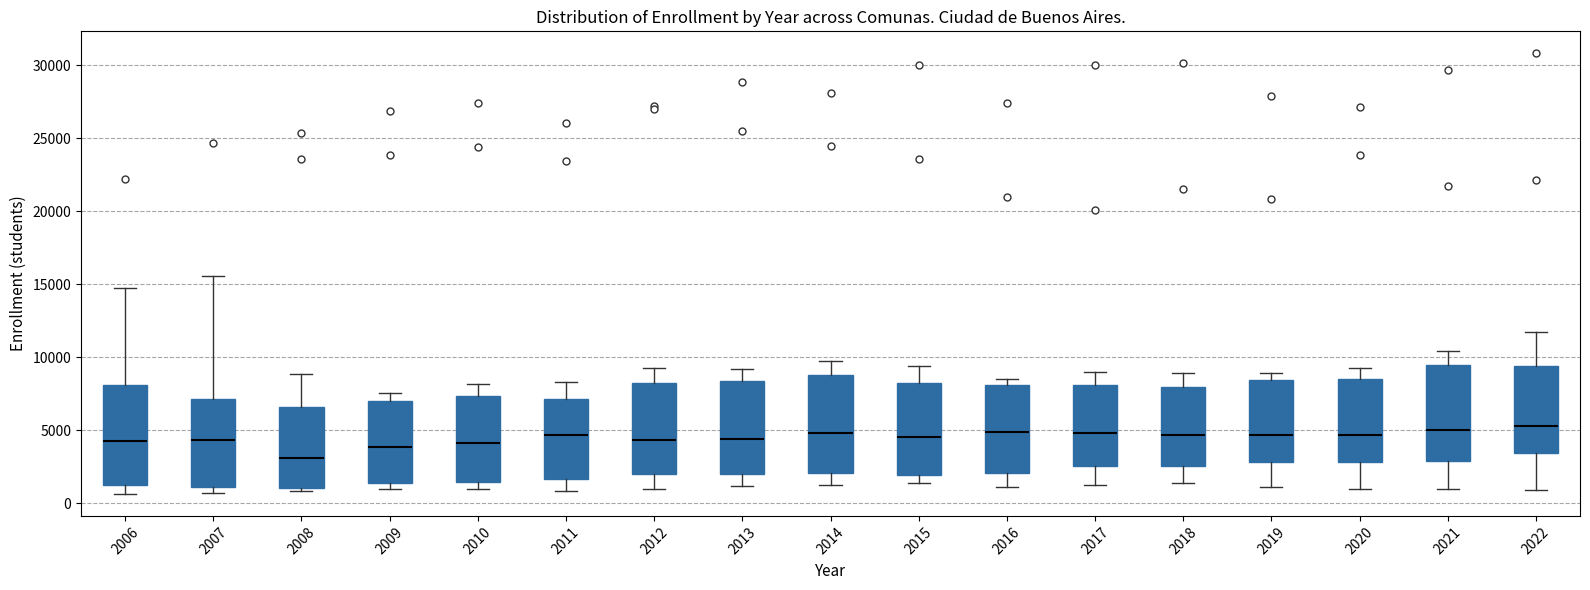

Reading left to right, read every box against the y-axis: the position of its median line, the range the box covers, and the ends of its whiskers. The values are not printed on the chart, so give them approximately, as read against the axis.

2006: median 4500, box 1500 to 8000, whiskers 500 to 15000
2007: median 4500, box 1000 to 7000, whiskers 500 to 15500
2008: median 3000, box 1000 to 6500, whiskers 1000 (just below the box's lower edge) to 9000
2009: median 4000, box 1500 to 7000, whiskers 1000 to 7500
2010: median 4000, box 1500 to 7500, whiskers 1000 to 8000
2011: median 4500, box 1500 to 7000, whiskers 1000 to 8500
2012: median 4500, box 2000 to 8500, whiskers 1000 to 9000
2013: median 4500, box 2000 to 8500, whiskers 1000 to 9000
2014: median 5000, box 2000 to 9000, whiskers 1000 to 10000
2015: median 4500, box 2000 to 8000, whiskers 1500 to 9500
2016: median 5000, box 2000 to 8000, whiskers 1000 to 8500
2017: median 5000, box 2500 to 8000, whiskers 1500 to 9000
2018: median 4500, box 2500 to 8000, whiskers 1500 to 9000
2019: median 4500, box 3000 to 8500, whiskers 1000 to 9000
2020: median 4500, box 3000 to 8500, whiskers 1000 to 9500
2021: median 5000, box 3000 to 9500, whiskers 1000 to 10500
2022: median 5500, box 3500 to 9500, whiskers 1000 to 12000